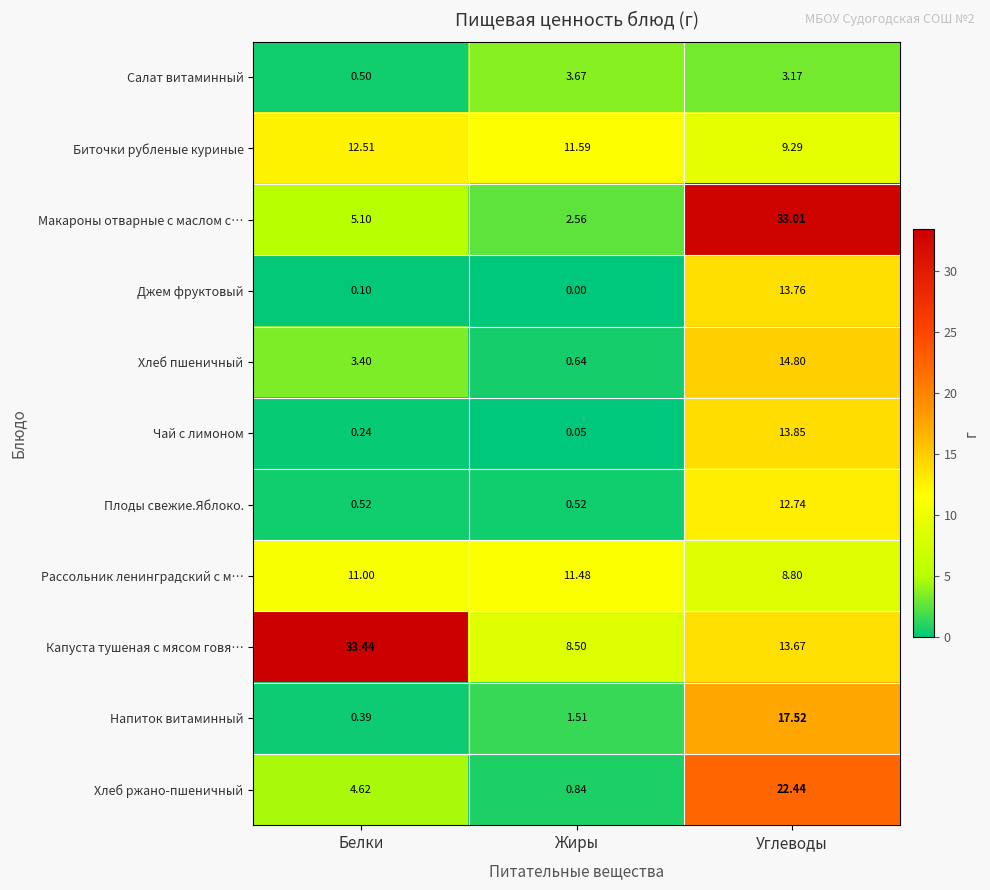

Where does the Капуста тушеная с мясом говя… series first go above 13?

Белки